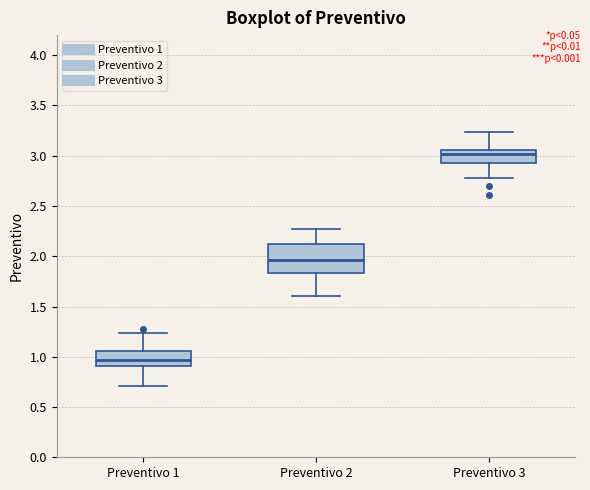

Reading left to right, transcribe this box plot: for each box, give where its median line is, the range the box spans, and where its two whiskers end, as read against the y-axis. The values are not printed on the chart, so give them approximately, as read against the axis.

Preventivo 1: median 0.95, box 0.90 to 1.05, whiskers 0.70 to 1.25
Preventivo 2: median 1.95, box 1.85 to 2.10, whiskers 1.60 to 2.25
Preventivo 3: median 3.00, box 2.90 to 3.05, whiskers 2.80 to 3.25